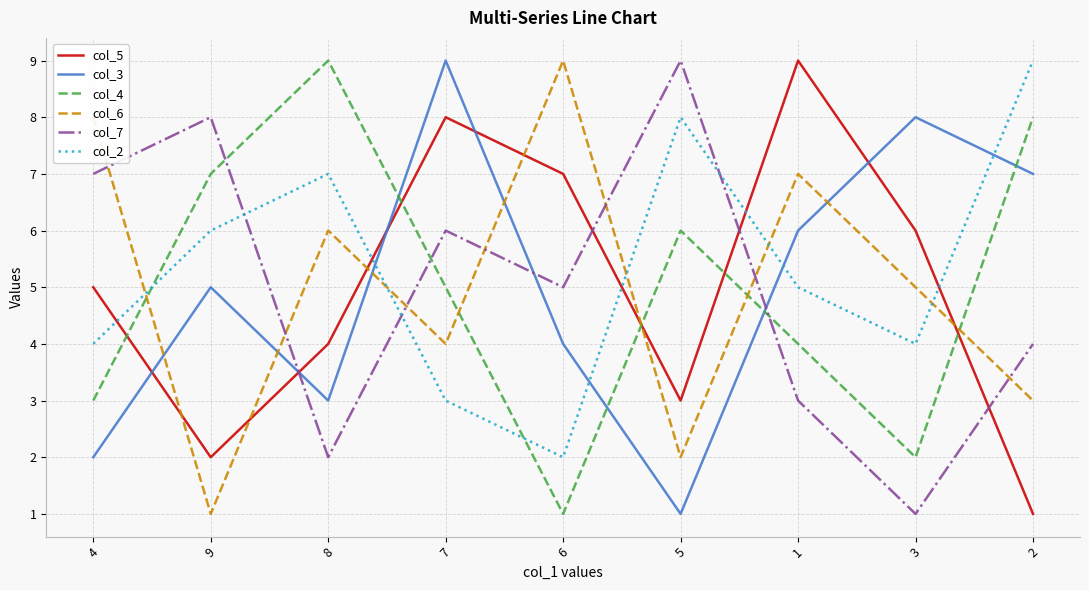

Reading left to right, list all the values displayed in this chart.

col_5: 5	2	4	8	7	3	9	6	1
col_3: 2	5	3	9	4	1	6	8	7
col_4: 3	7	9	5	1	6	4	2	8
col_6: 8	1	6	4	9	2	7	5	3
col_7: 7	8	2	6	5	9	3	1	4
col_2: 4	6	7	3	2	8	5	4	9